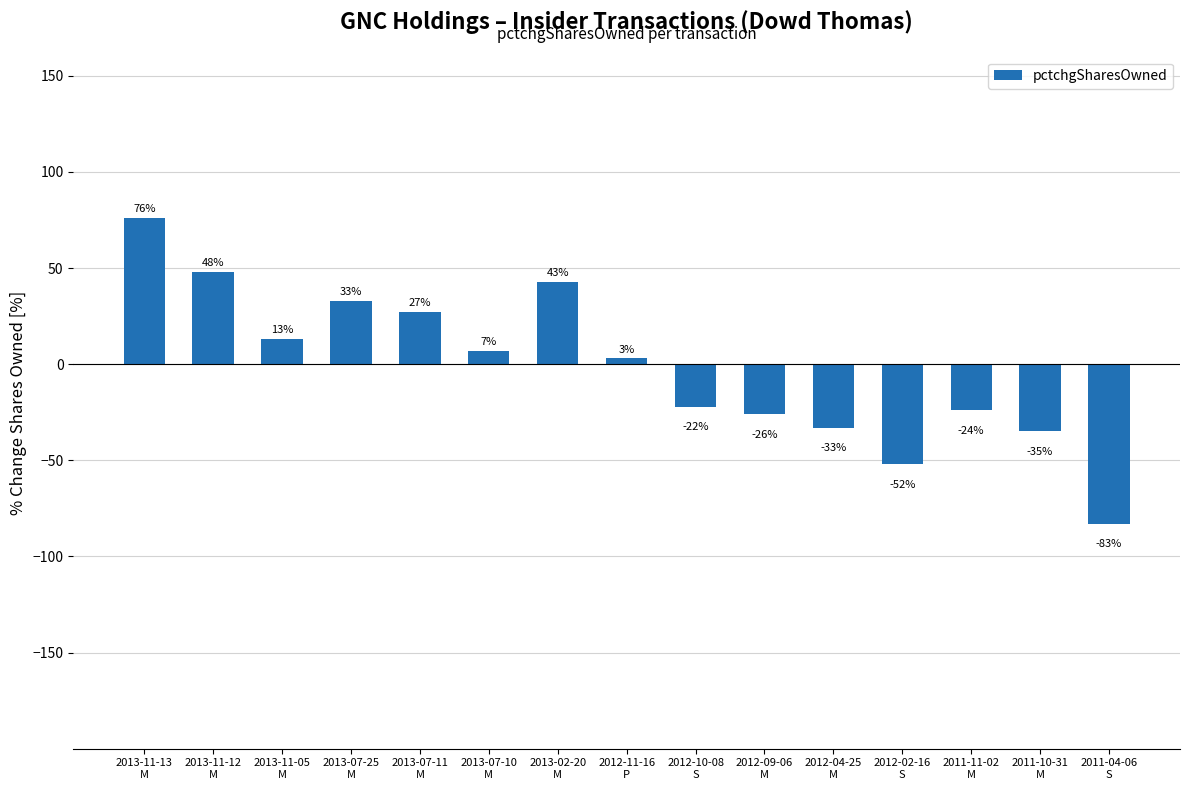

Where does the data first go above 3?

2013-11-13
M